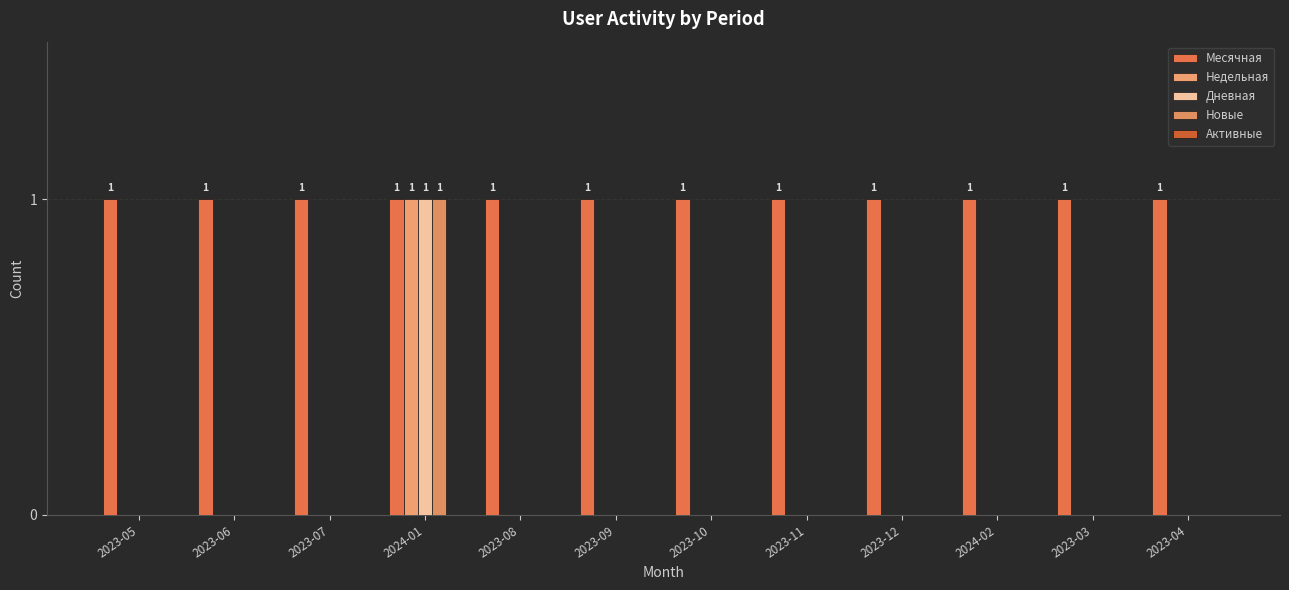

Which series has the largest total across all categories?

Месячная